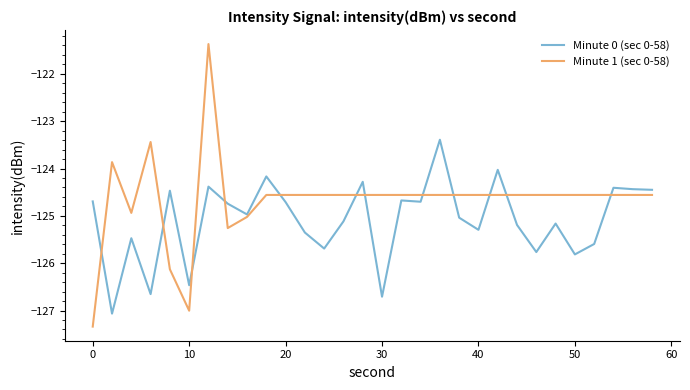

Which series has the widest spread of values?

Minute 1 (sec 0-58)